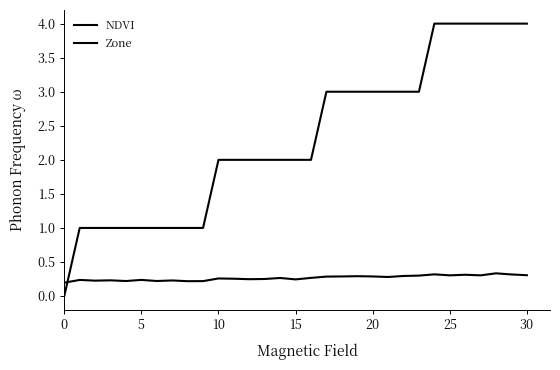

True or false: NDVI and Zone cross at least once.

True